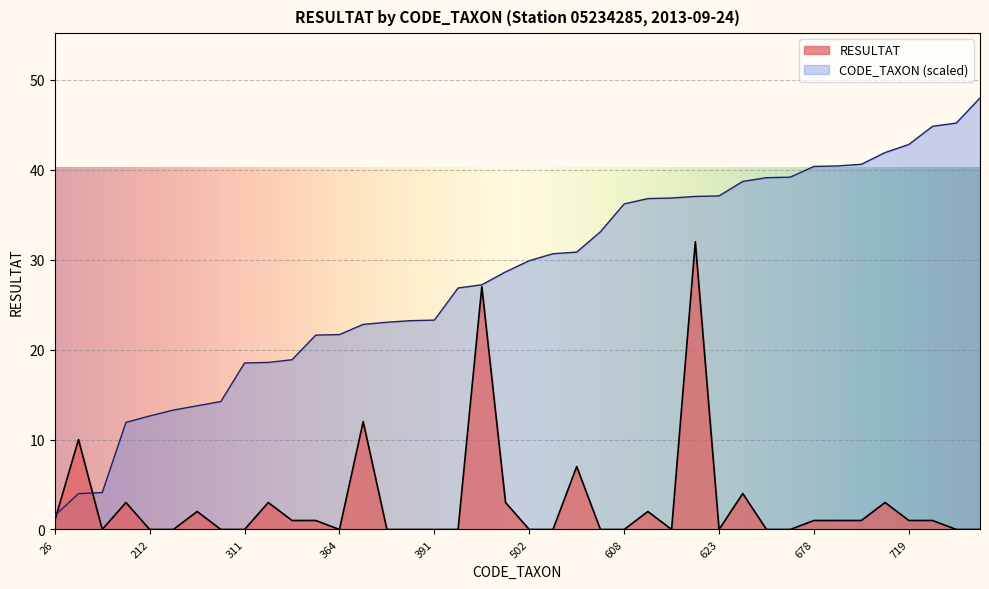

How many data points in Total RESULTAT are less than 1?

20